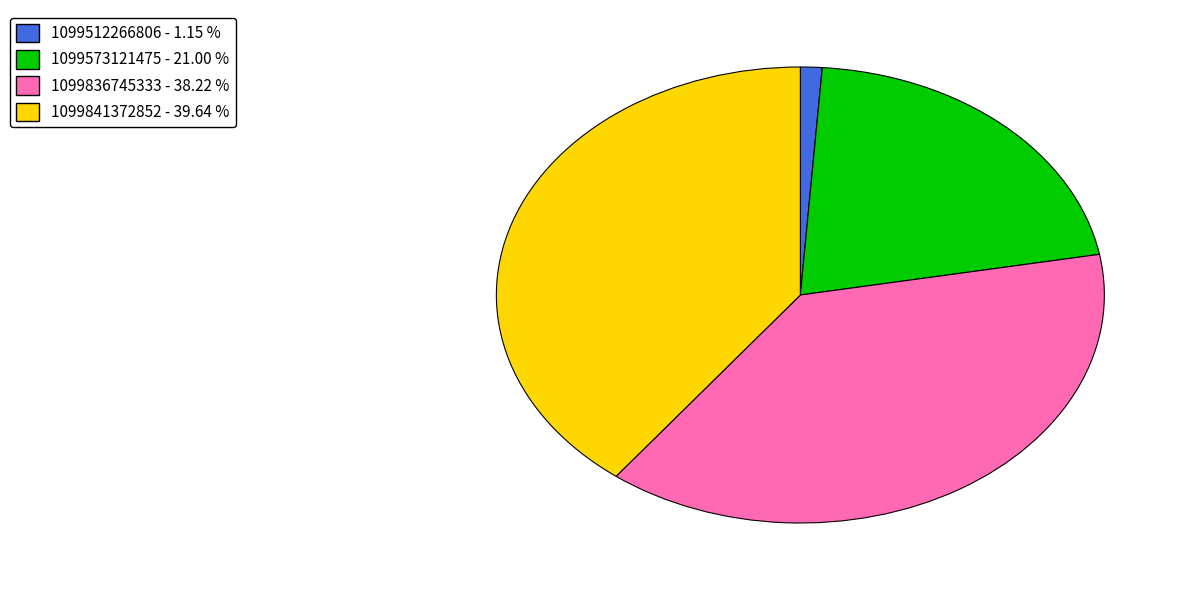

Count the number of slices in the pie.

4